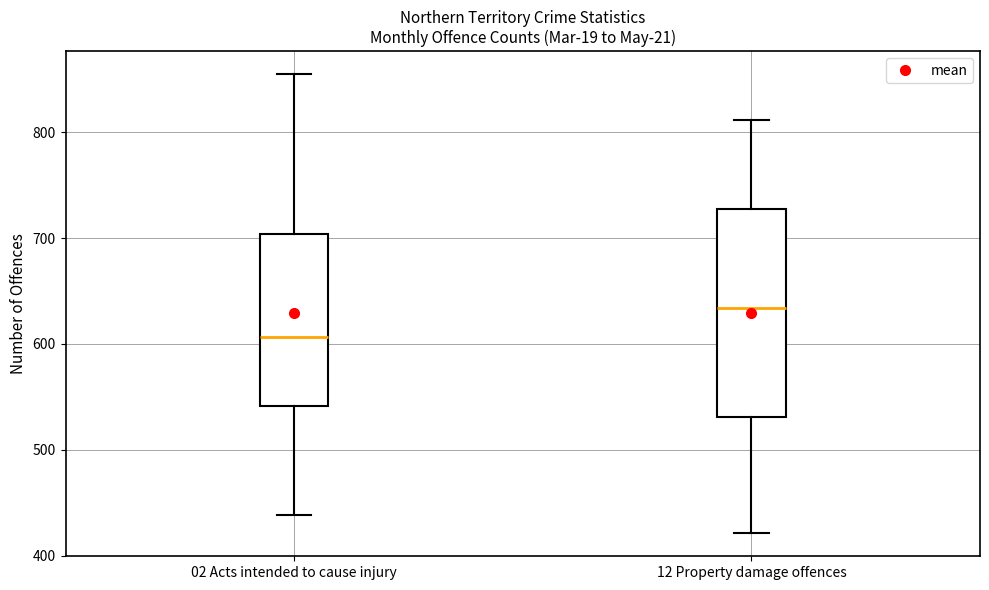

Where is the upper edge of the box for 12 Property damage offences on the y-axis? The values are not printed on the chart, so give them approximately, as read against the axis.

730